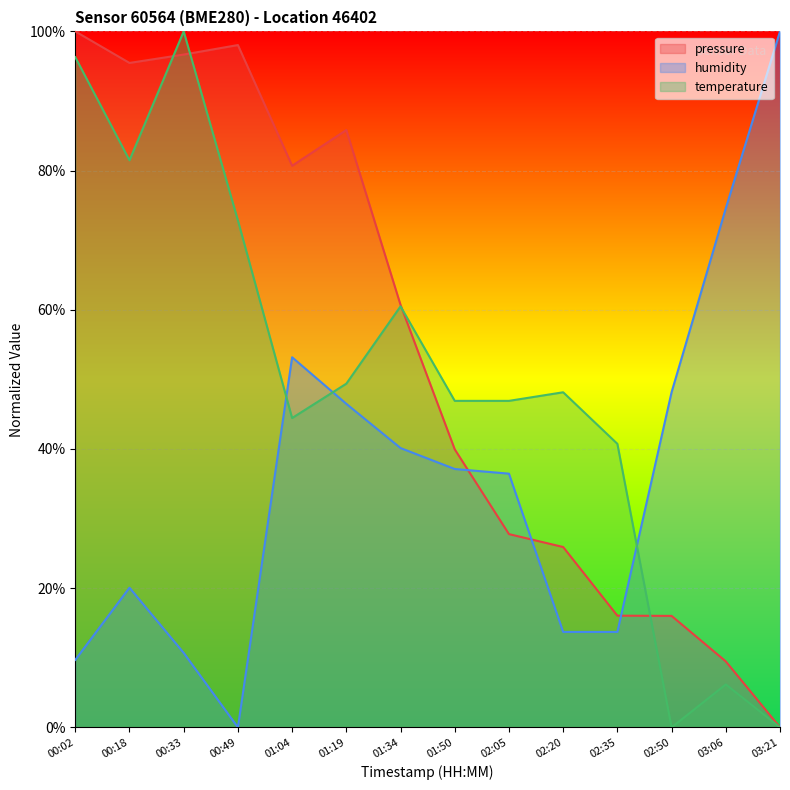

Between which two adjacent categories do pressure and temperature first intersect?

00:18 and 00:33